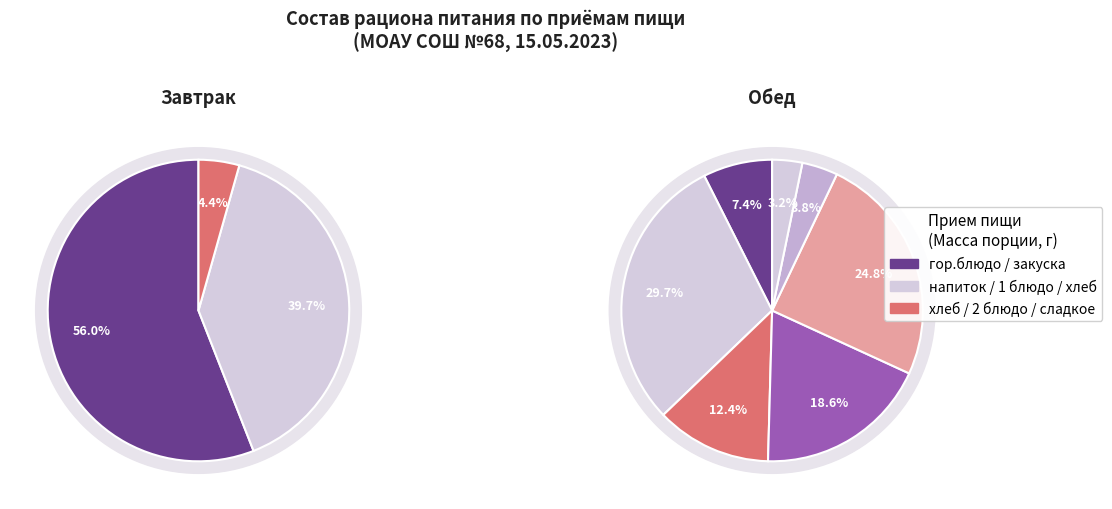

What is the total percentage of гор.напиток and хлеб?

44.0%